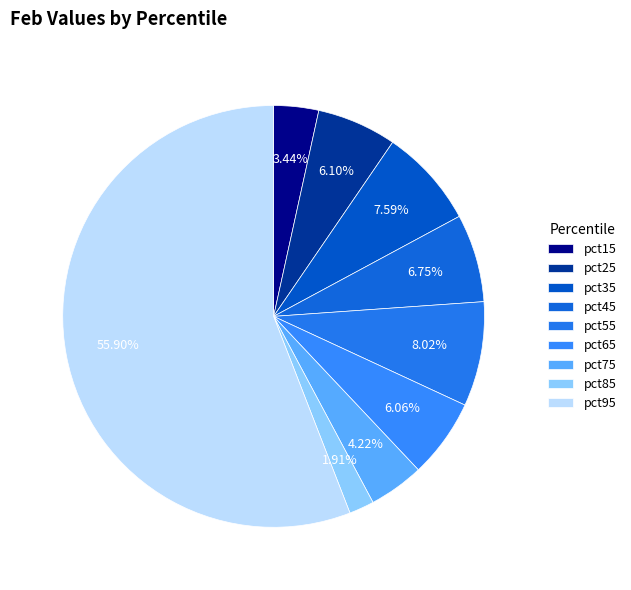

Which slice represents more than half of the pie?

pct95